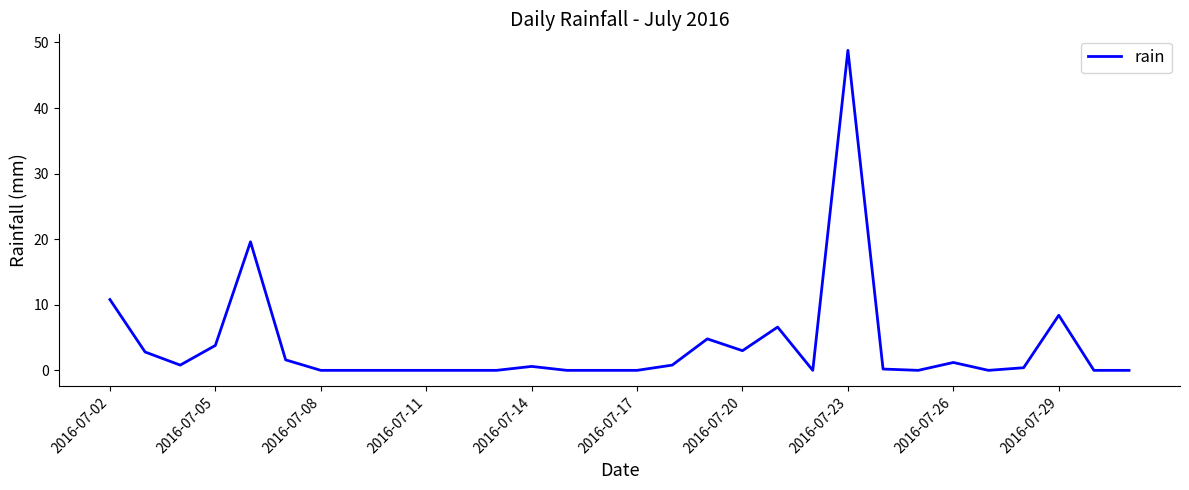

What is the difference between the maximum and minimum values?

48.8